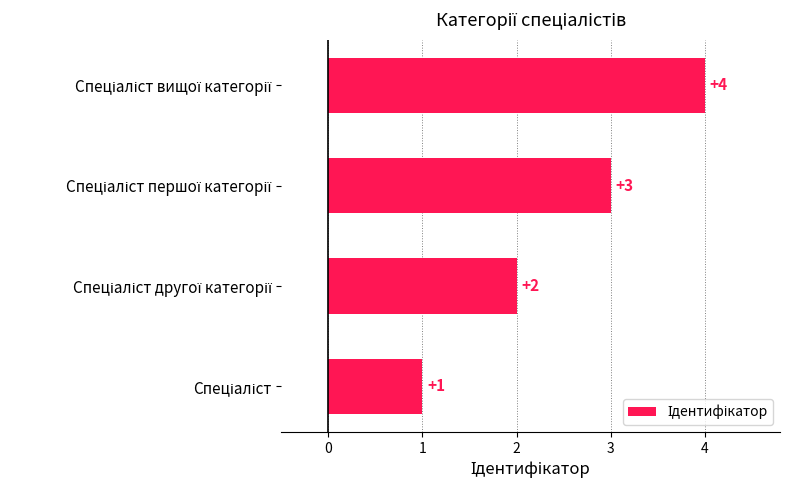

Count the values in the range 2 to 4.

3